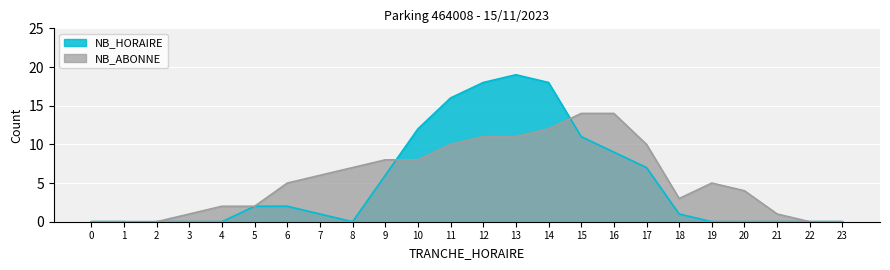

What are all the series names shown in the legend?

NB_HORAIRE, NB_ABONNE